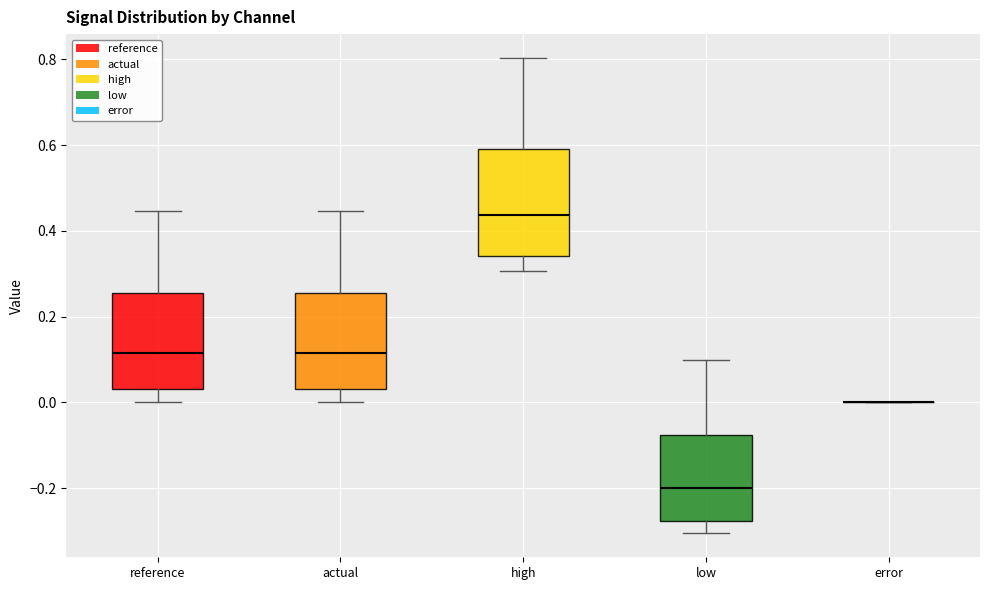

Where is the upper edge of the box for actual on the y-axis? The values are not printed on the chart, so give them approximately, as read against the axis.

0.26